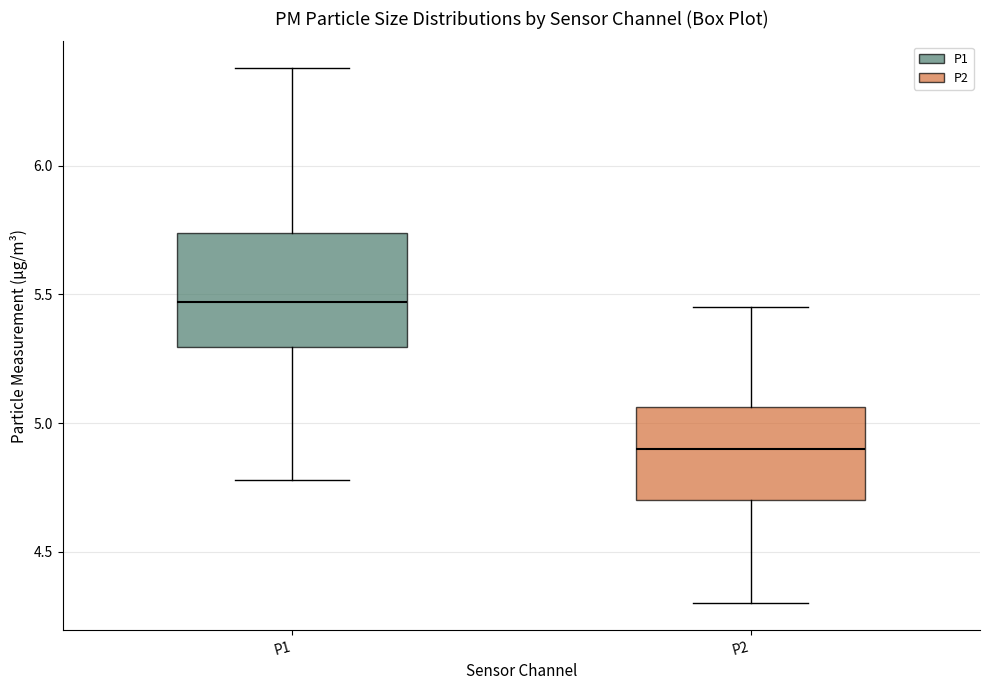

Where does the lower whisker of the box for P1 end on the y-axis? The values are not printed on the chart, so give them approximately, as read against the axis.

4.80